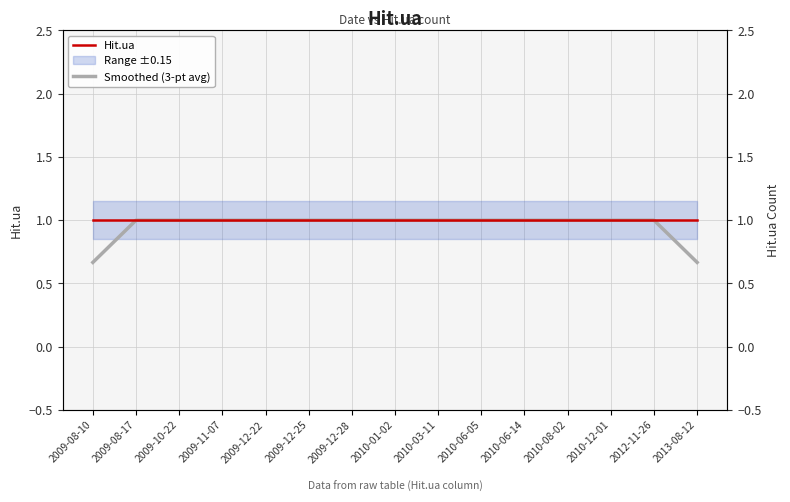

What is the average value of the Smoothed (3-pt avg) series?

1.0